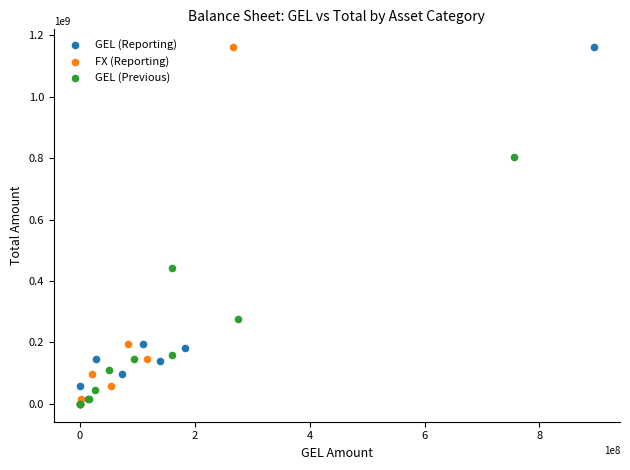

What are all the series names shown in the legend?

GEL (Reporting), FX (Reporting), GEL (Previous)